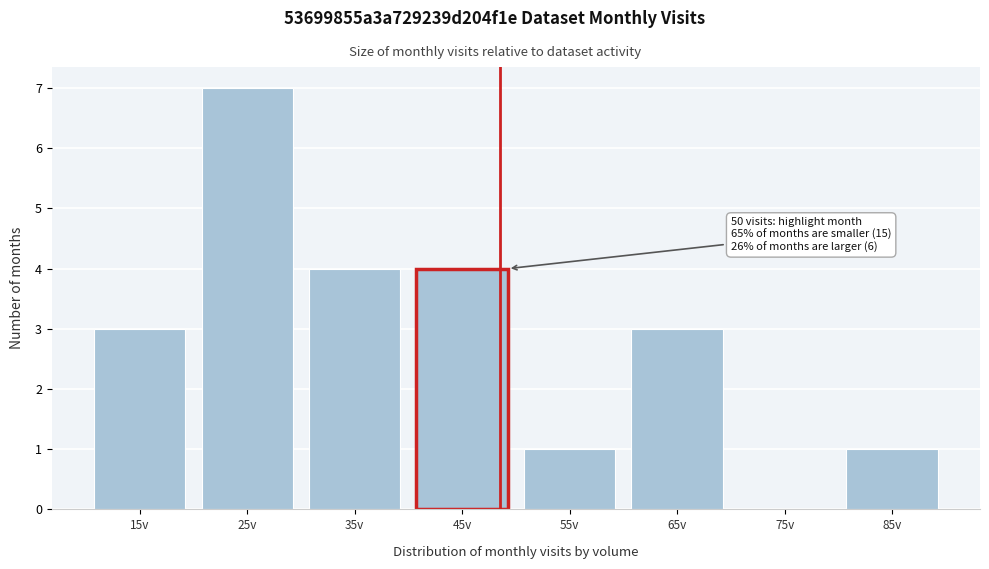

Reading right to left, extract all data points from this chart.

85v=1	75v=0	65v=3	55v=1	45v=4	35v=4	25v=7	15v=3